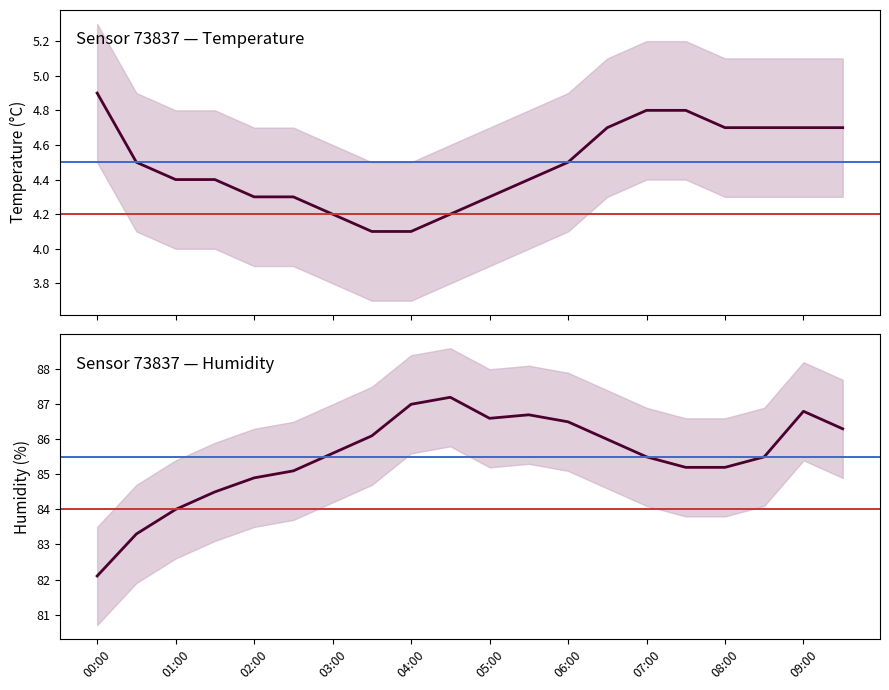

The value of temperature at 05:00 is 6.4. True or false?

False